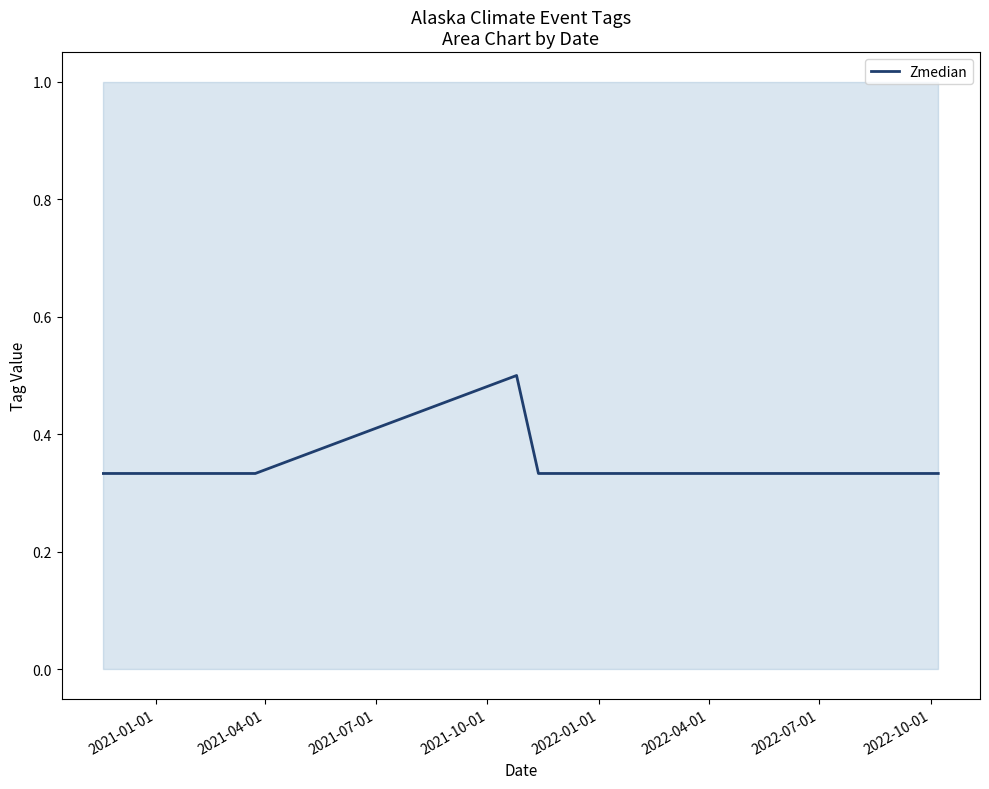

What is the maximum value for Zmedian?

0.5